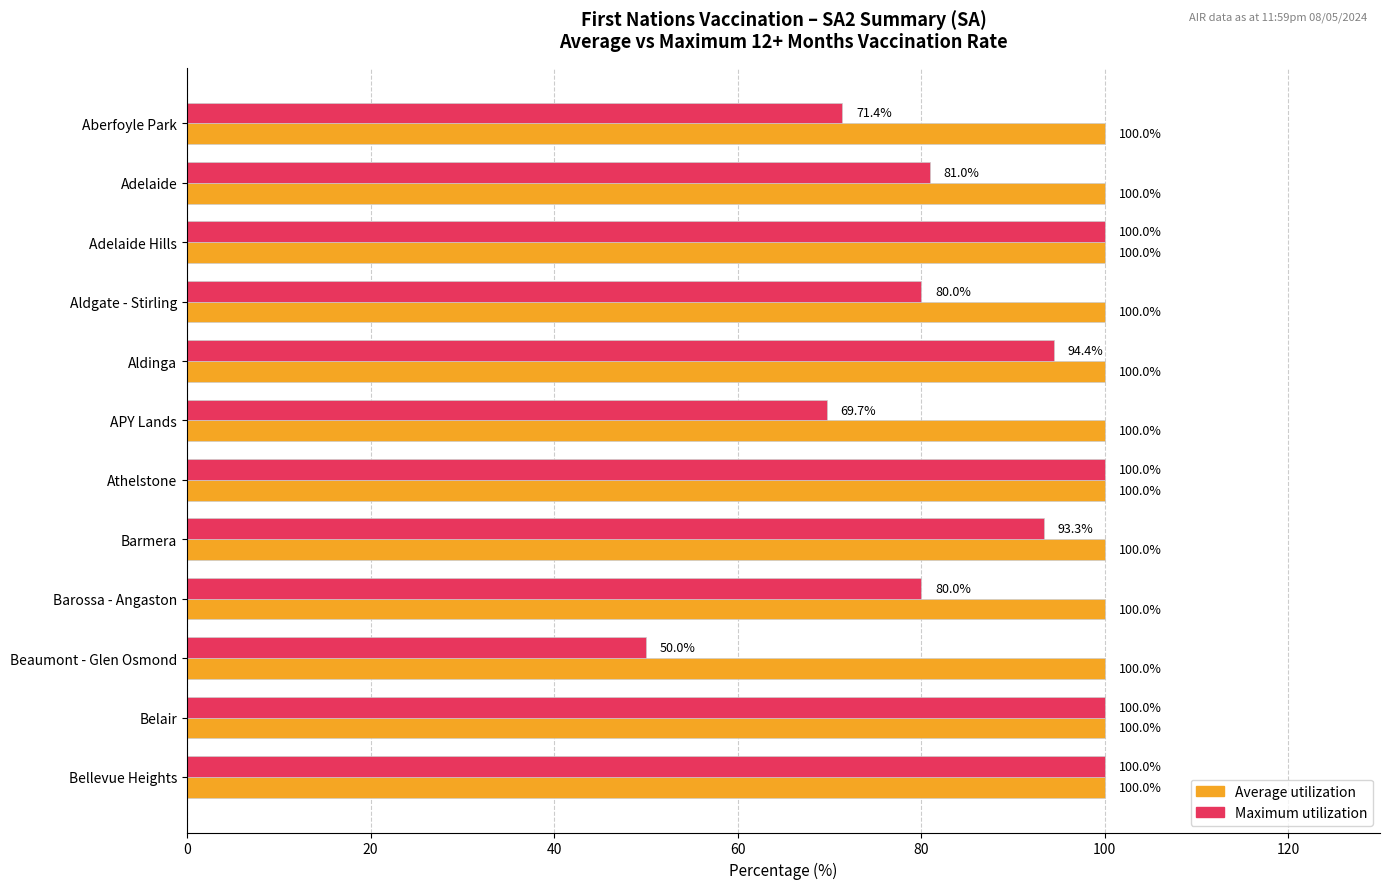

What is the total value across all series at Belair?

200.0